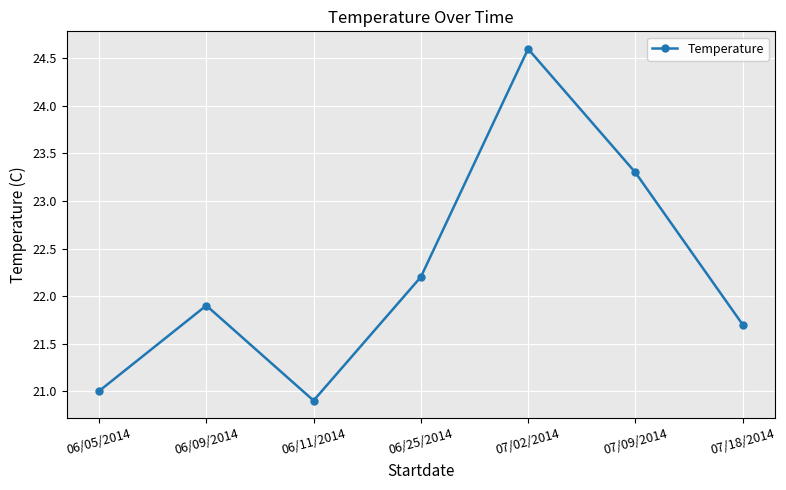

Which category has the lowest value across all series?

06/11/2014